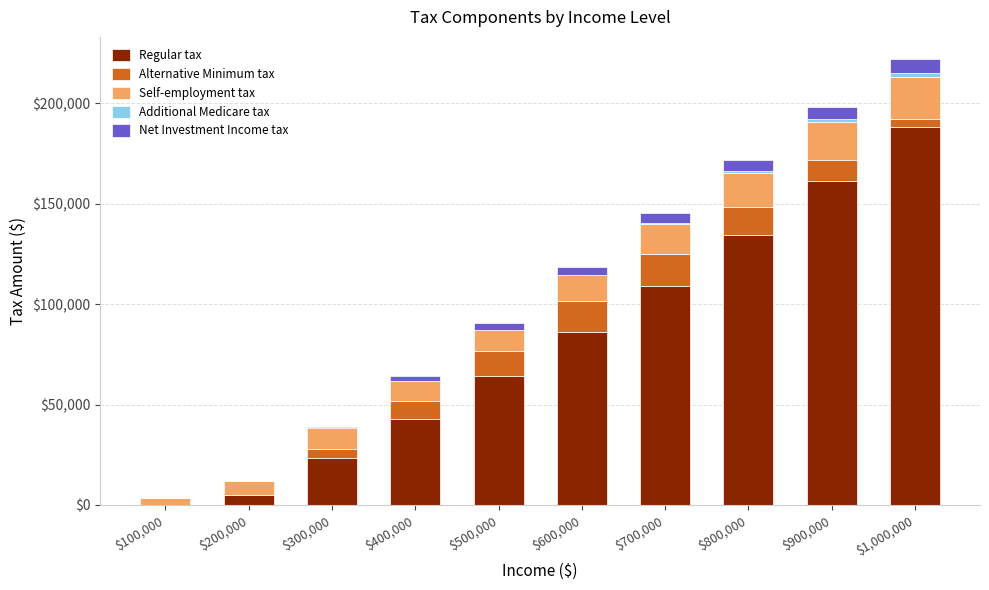

How many distinct data groups are displayed?

5